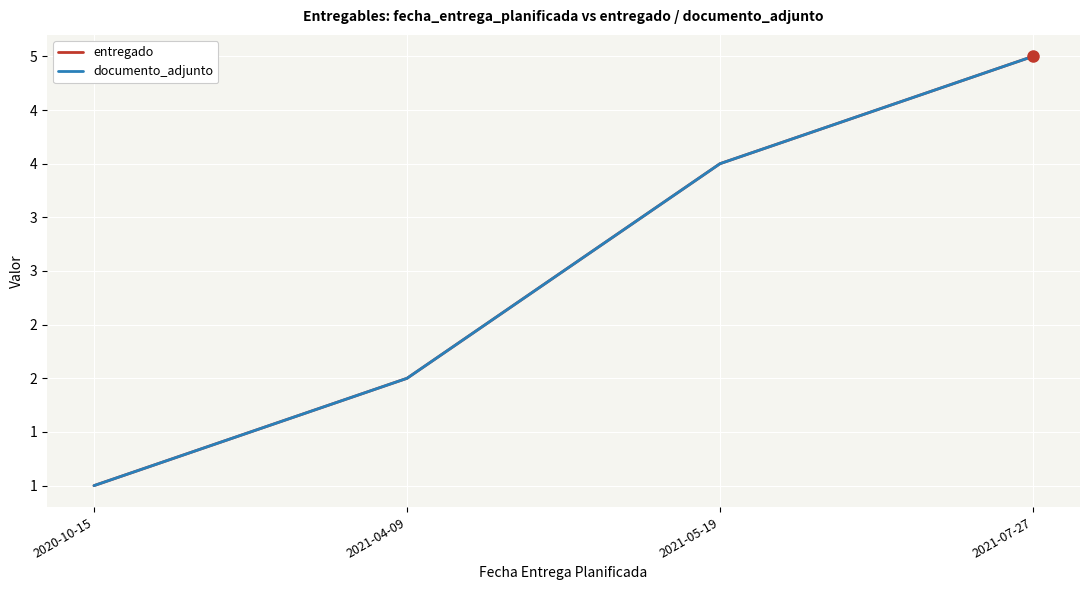

Does the chart display data point markers on the line(s)?

No